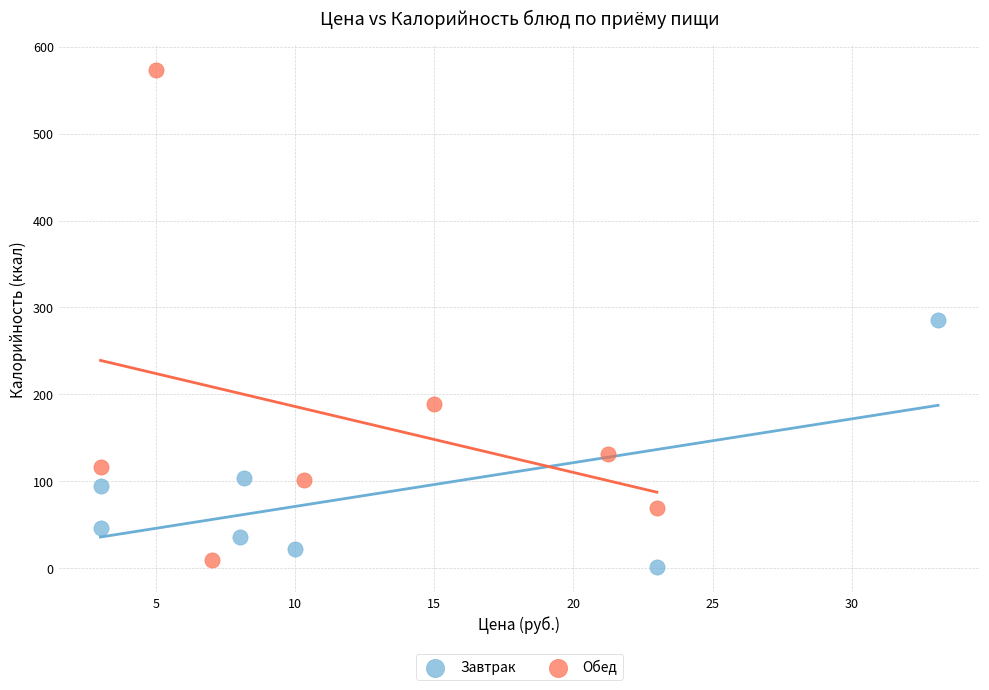

Which series has the widest spread of Y values?

Обед